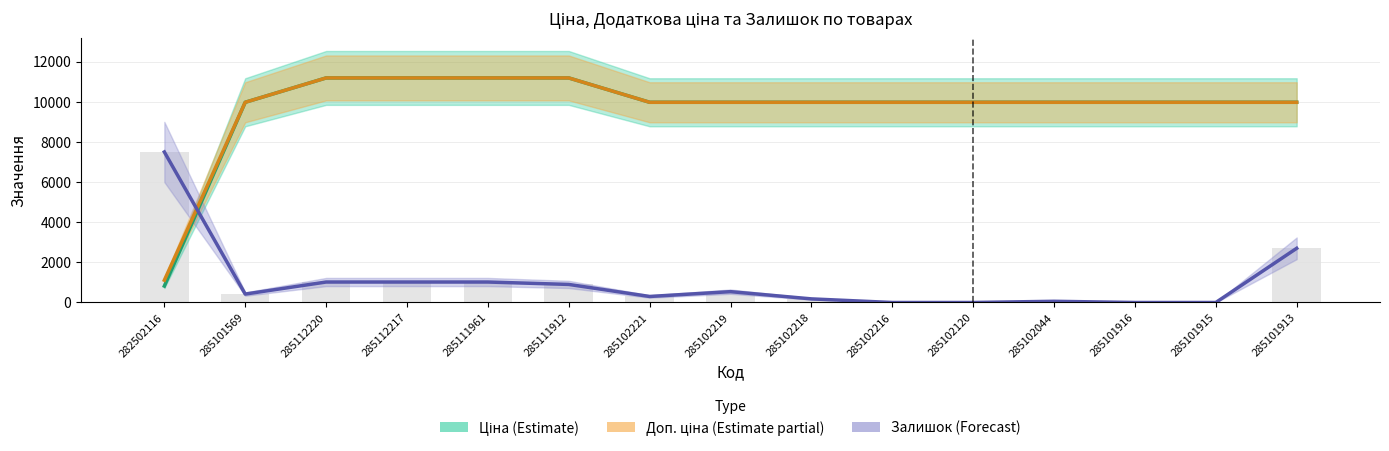

The Ціна (Estimate) series shows 4410.3 at 285101915. True or false?

False